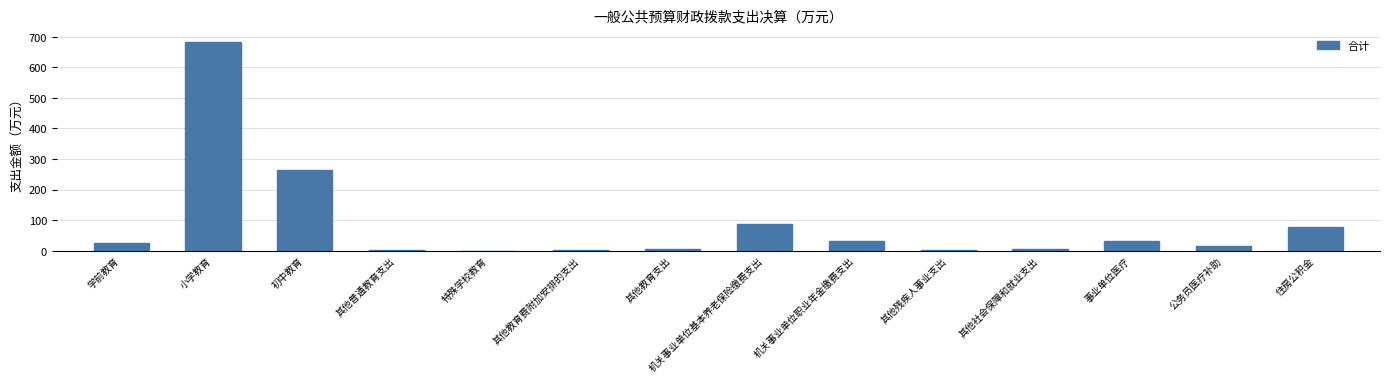

What is the difference between the values at 初中教育 and 其他教育支出?

259.7